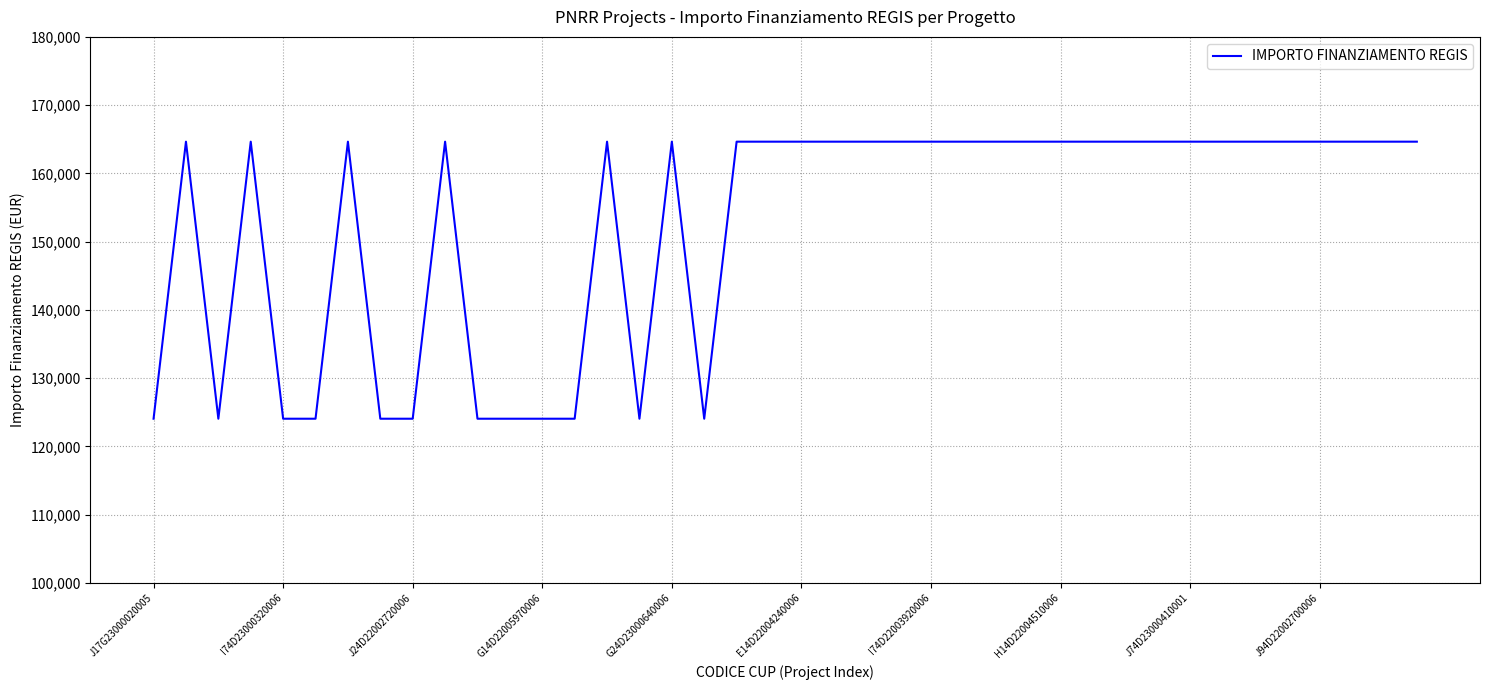

What is the smallest value displayed?

124044.6